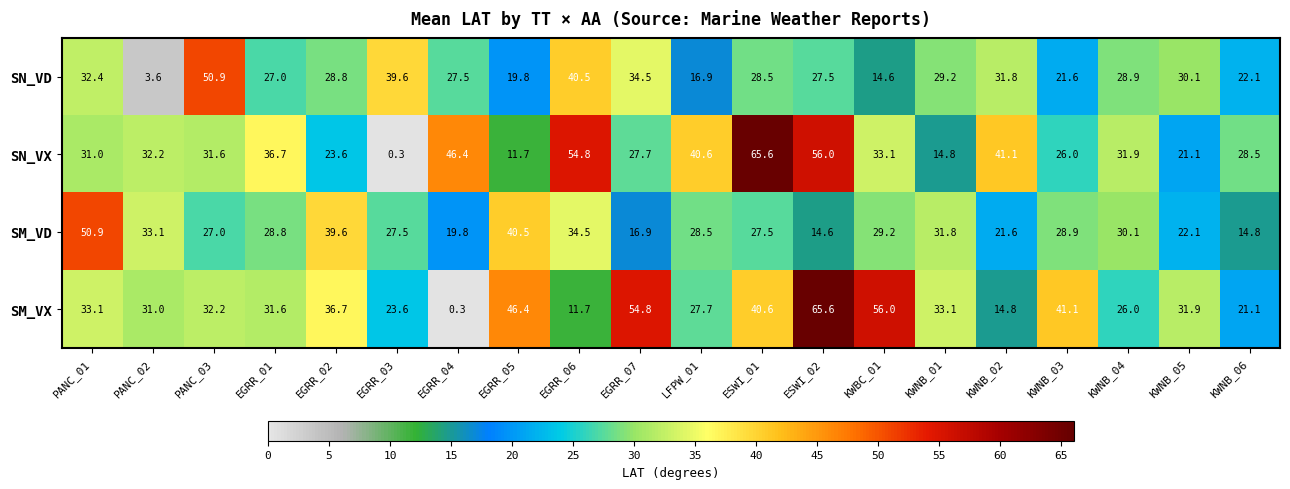

How many series are shown in this chart?

4